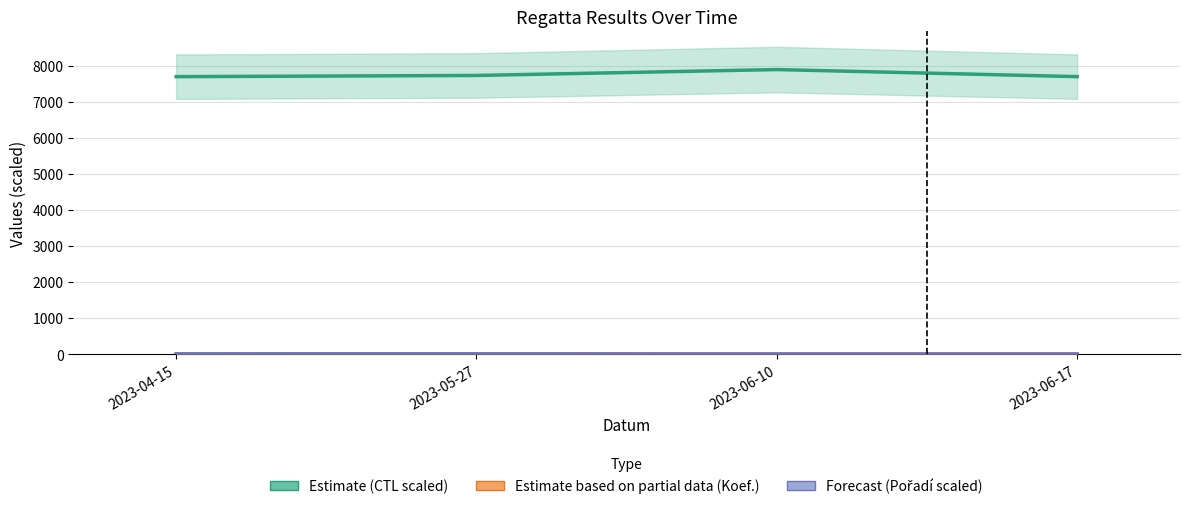

Read the Estimate based on partial data (Koef.) value at 2023-06-17.

3.4